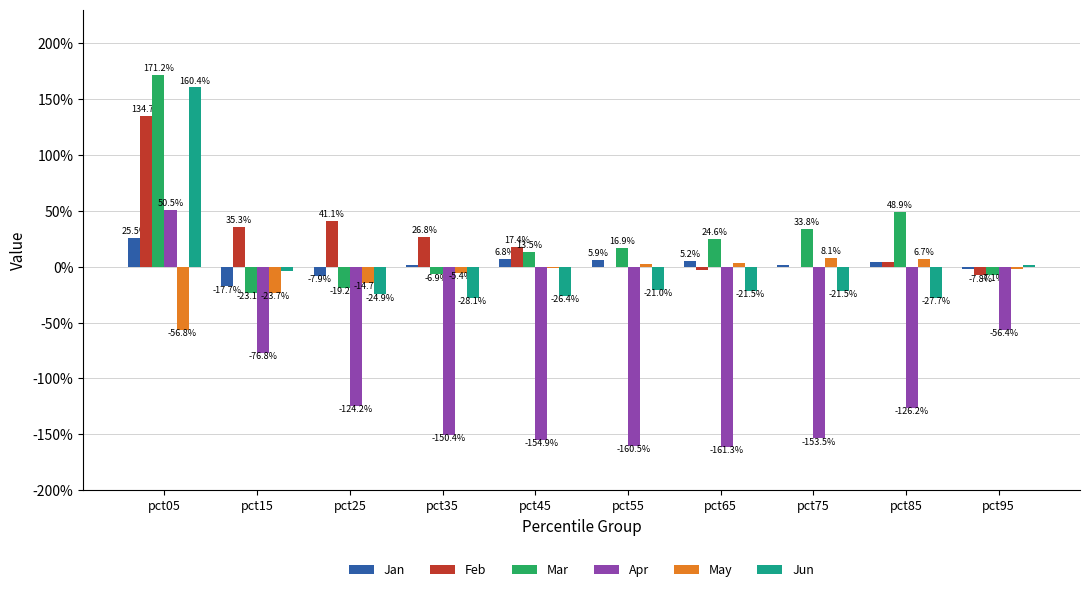

Where does the Jan series first go above 0?

pct05